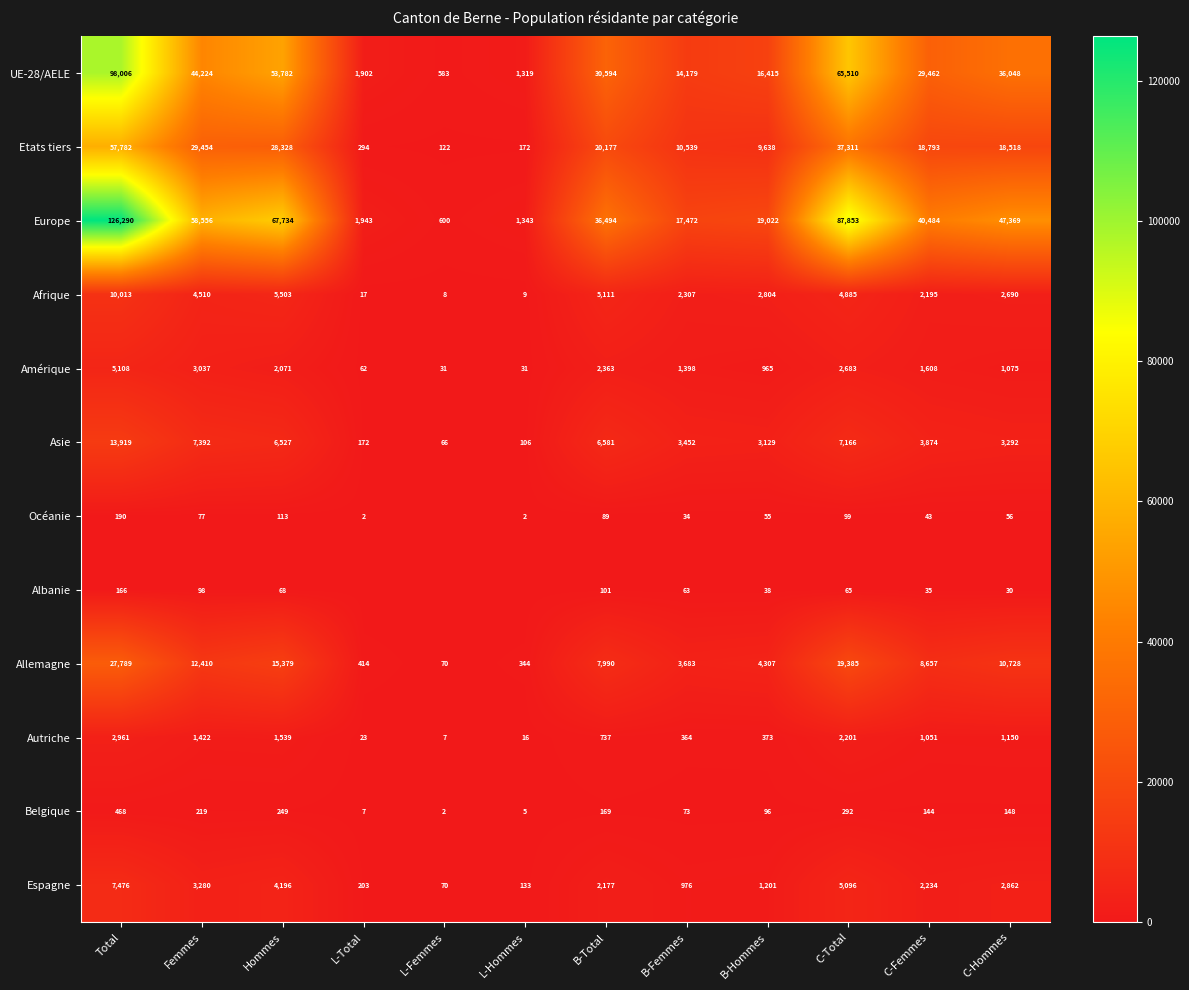

Between L-Hommes and B-Hommes, which is larger?

B-Hommes